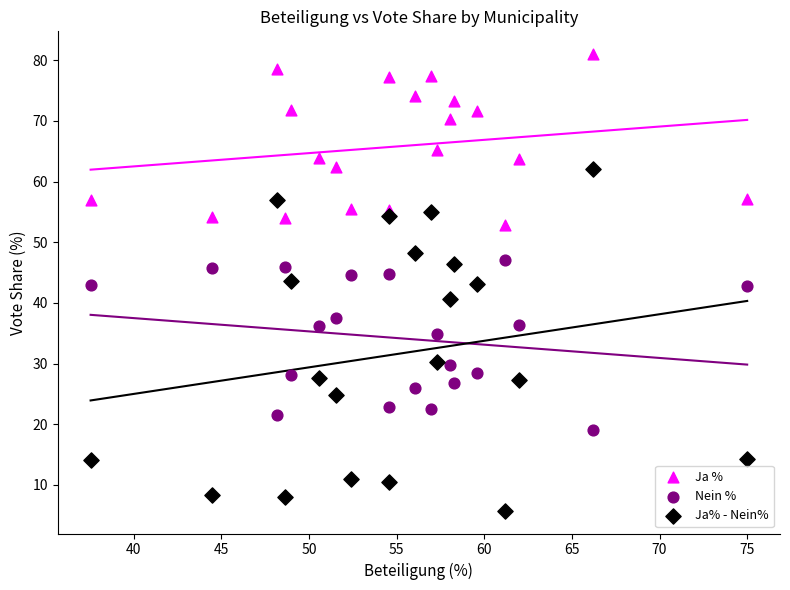

In the Nein % series, what Y value is closest to 33?

34.8